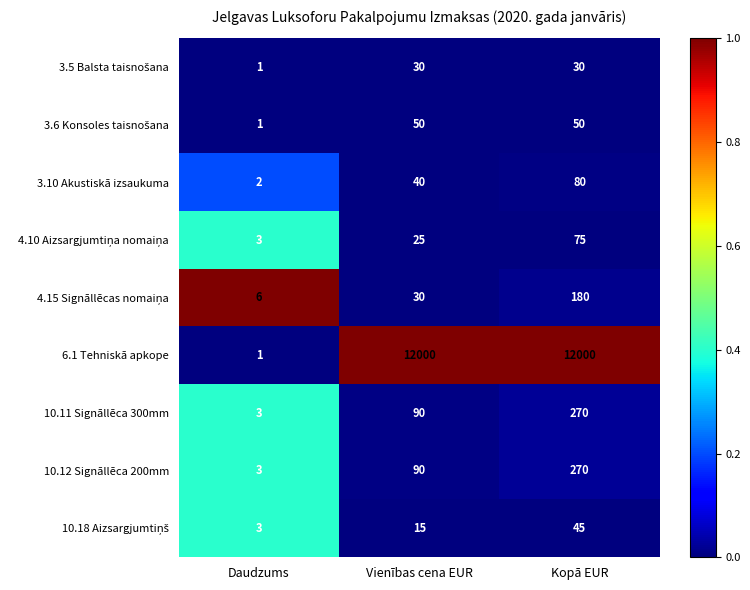

Between Daudzums and Kopā EUR, which series saw the biggest shift?

6.1 Tehniskā apkope